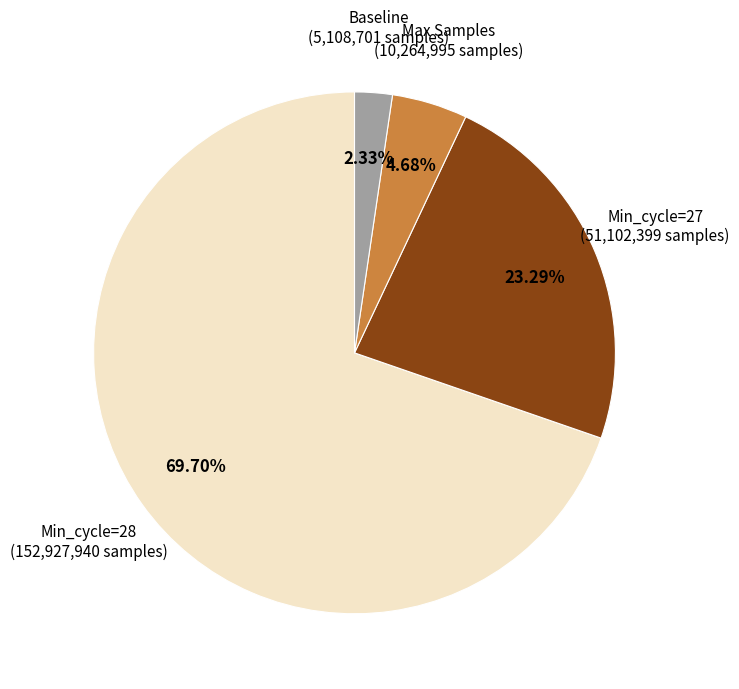

Is there a majority slice in this chart?

Yes